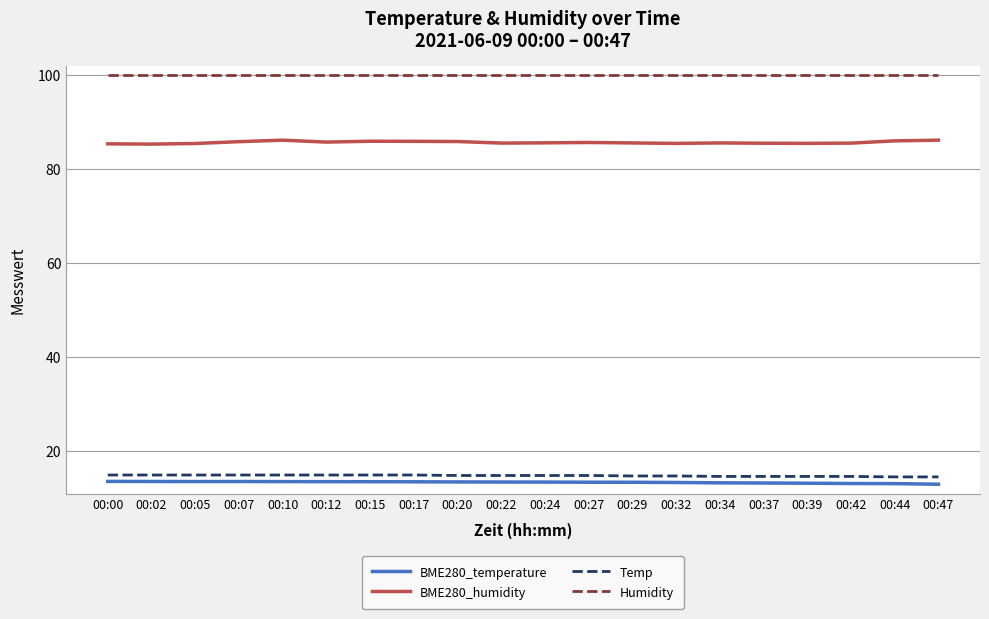

Which series has the largest range (max minus min)?

BME280_humidity